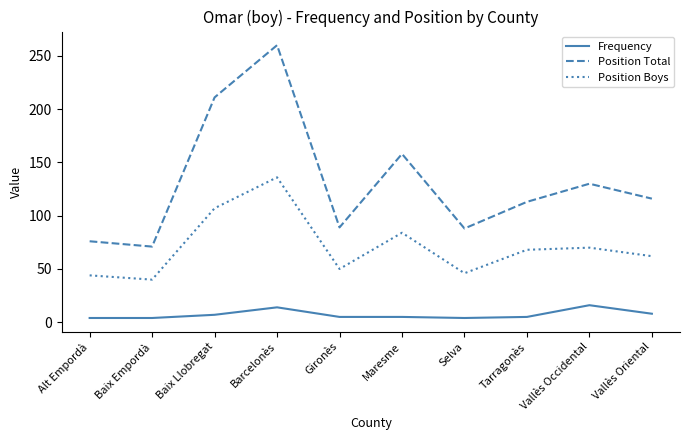

Is it true that Position Boys equals 66 at Baix Empordà?

False